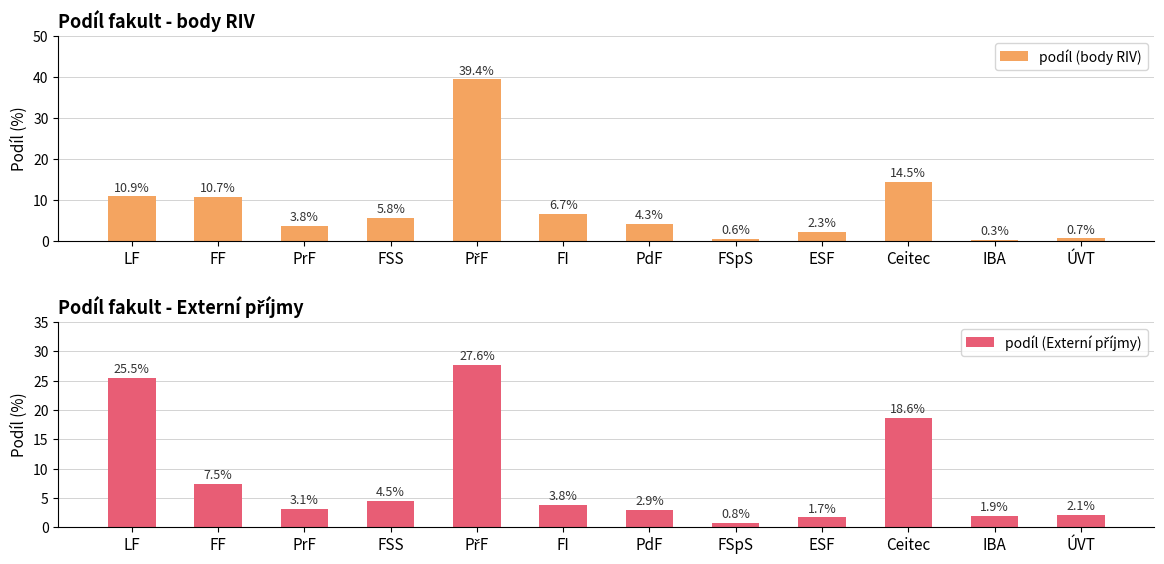

What is the label of the 6th bar from the right?

PdF